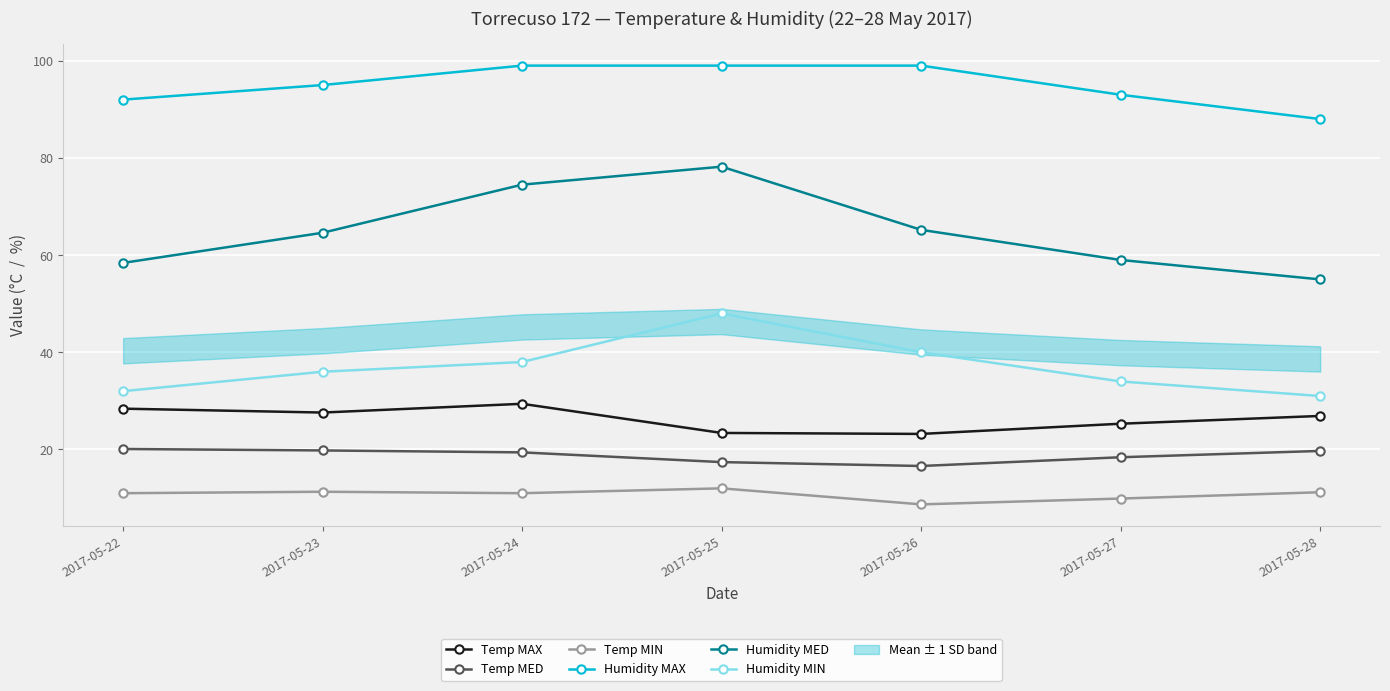

At which category is the sum across all series the highest?

2017-05-25